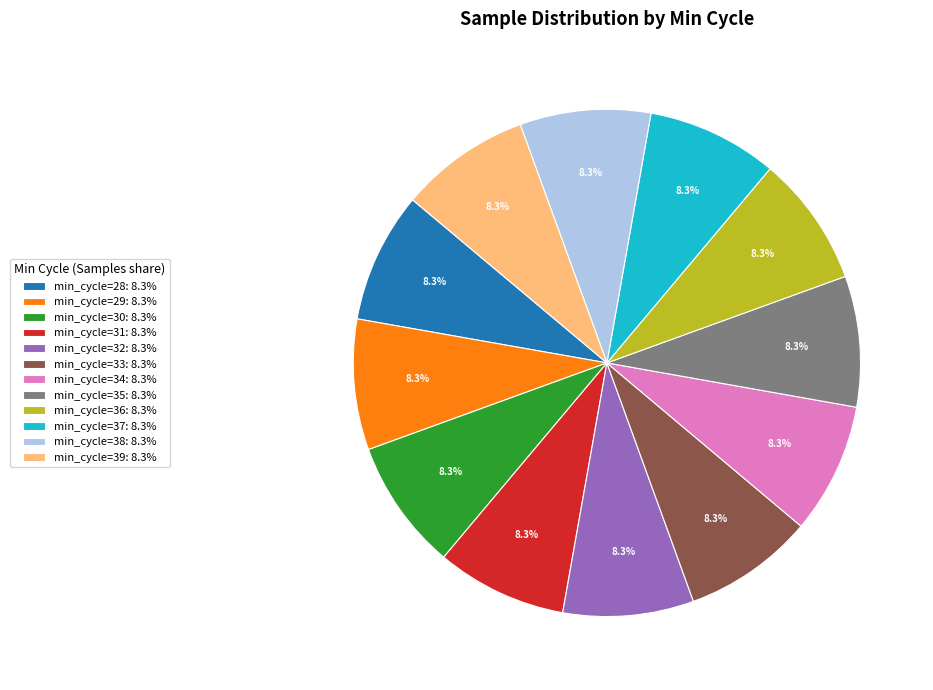

Combined, do min_cycle=34: 8.3% and min_cycle=31: 8.3% account for over 50%?

No